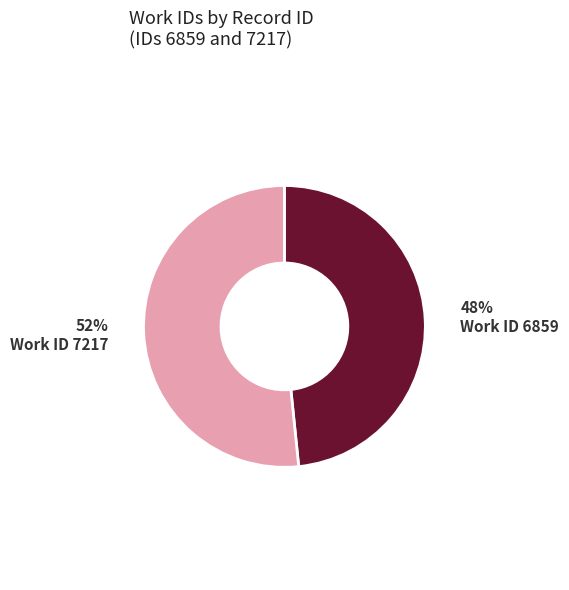

To the nearest percent, what is the average slice percentage?

50%